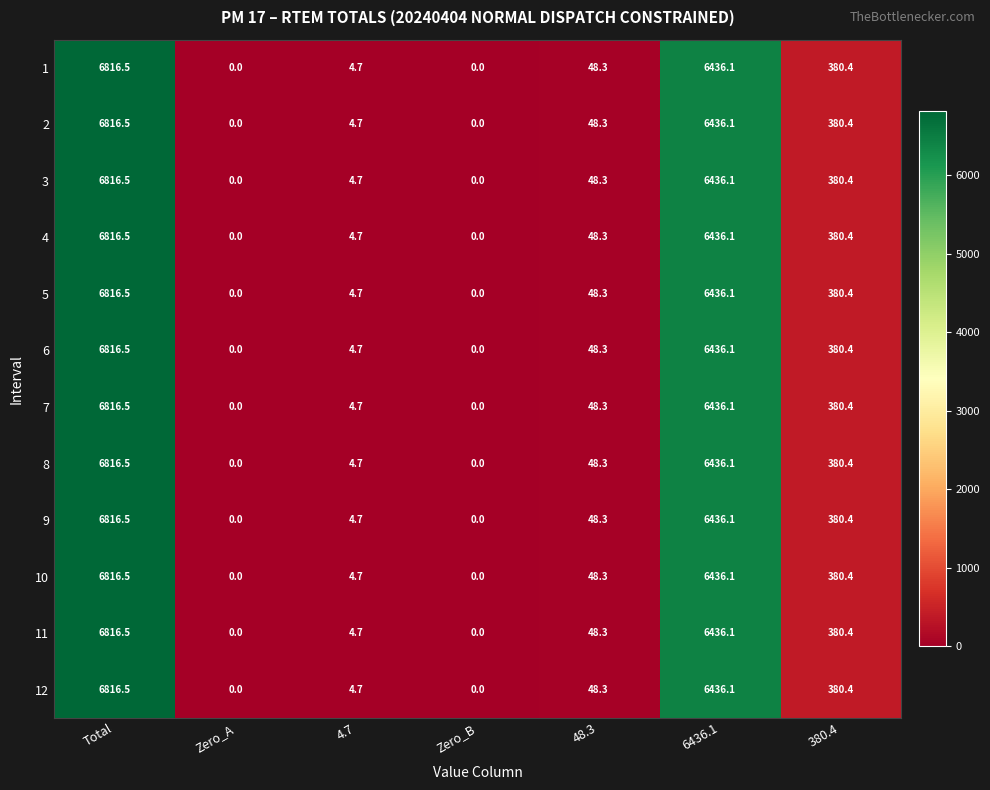

At which category does the chart reach its peak across all series?

Total